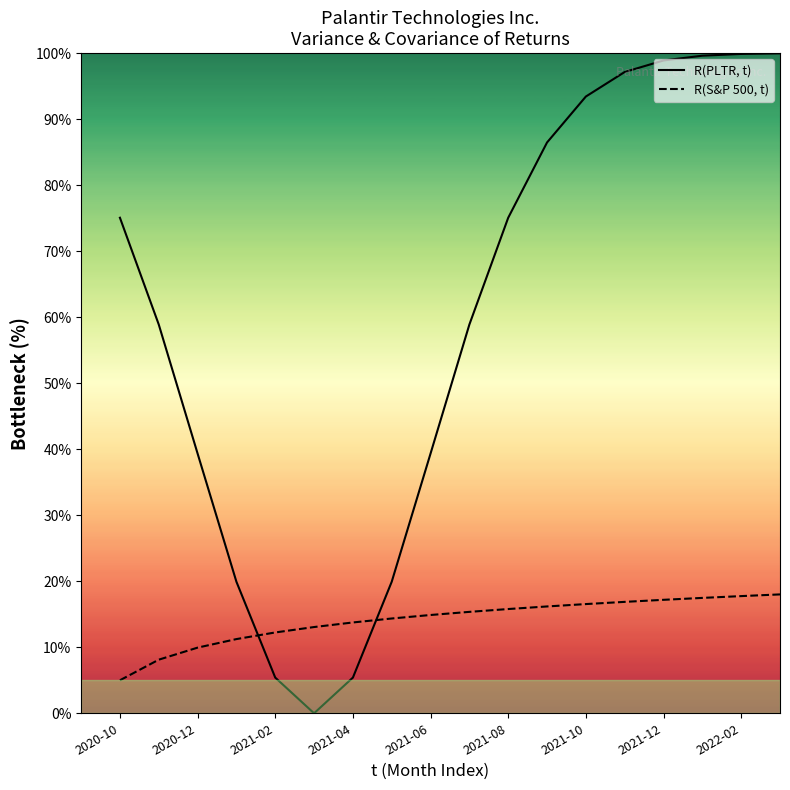

Reading right to left, extract all data points from this chart.

R(PLTR, t): 100.0	99.9	99.6	98.9	97.1	93.4	86.5	75.1	58.9	39.3	19.9	5.4	0.0	5.4	19.9	39.3	58.9	75.1
R(S&P 500, t): 18.0	17.7	17.5	17.2	16.9	16.5	16.2	15.8	15.4	14.9	14.4	13.8	13.1	12.2	11.2	9.9	8.1	5.0